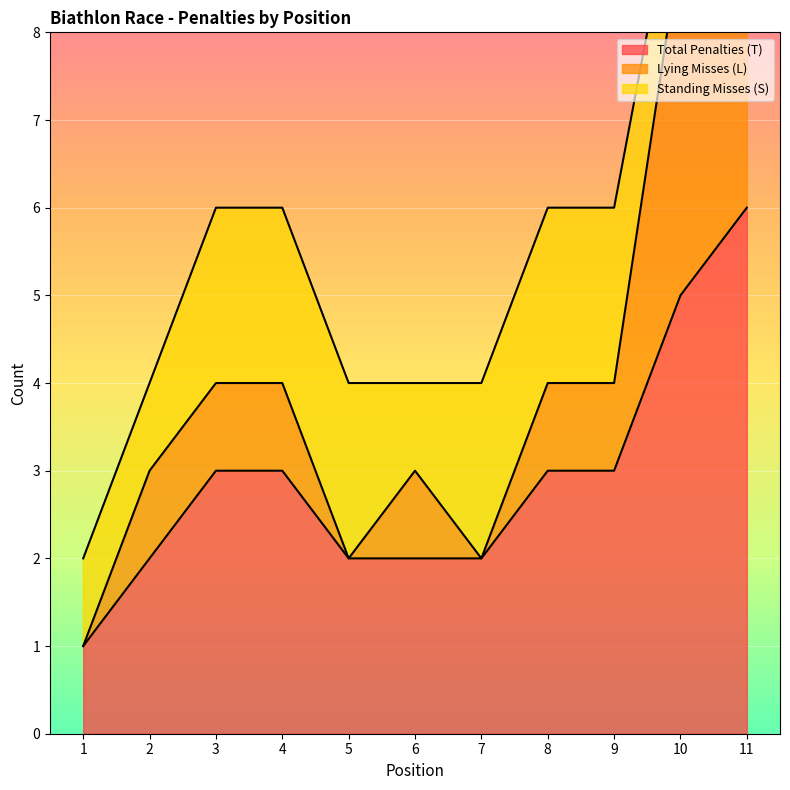

At which category does the chart reach its peak across all series?

11